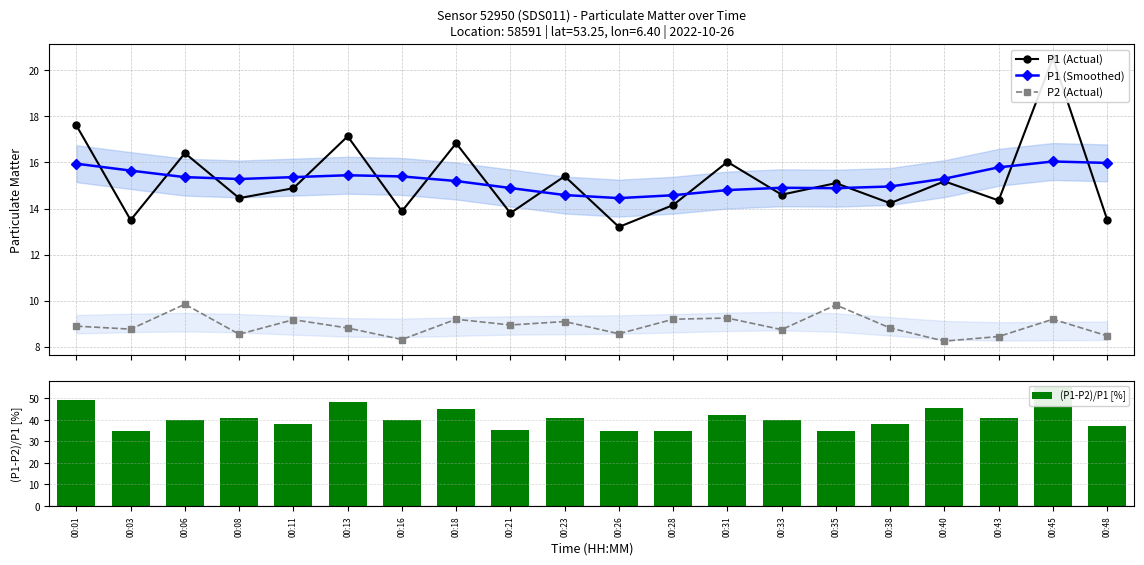

What is the value of the P2 (Actual) bar at the 20th from the left?

8.5